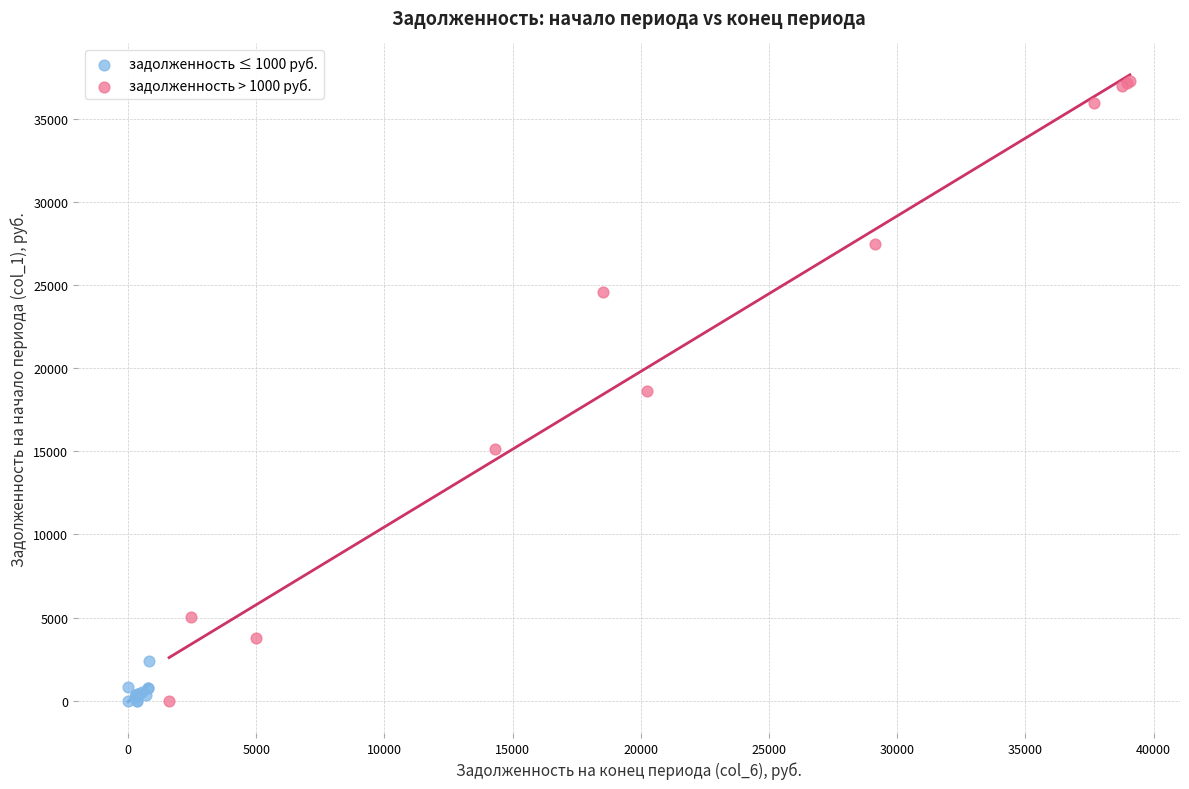

Which series contains the highest Y value?

задолженность > 1000 руб.